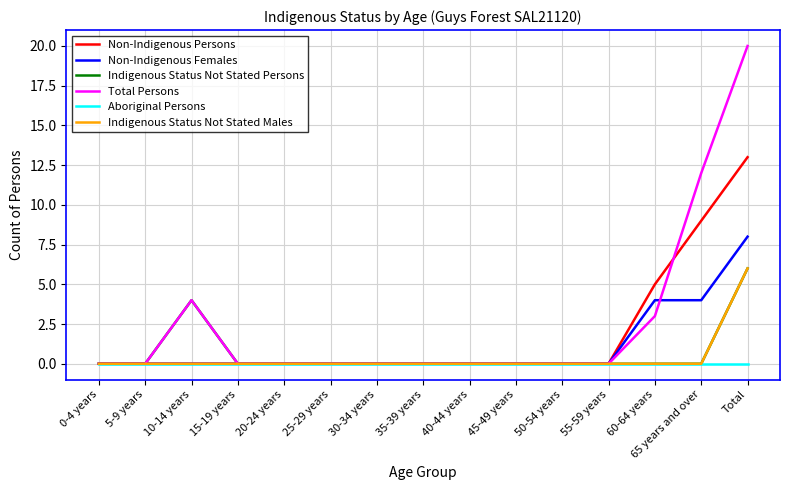

The Indigenous Status Not Stated Persons series shows 0 at 35-39 years. True or false?

True